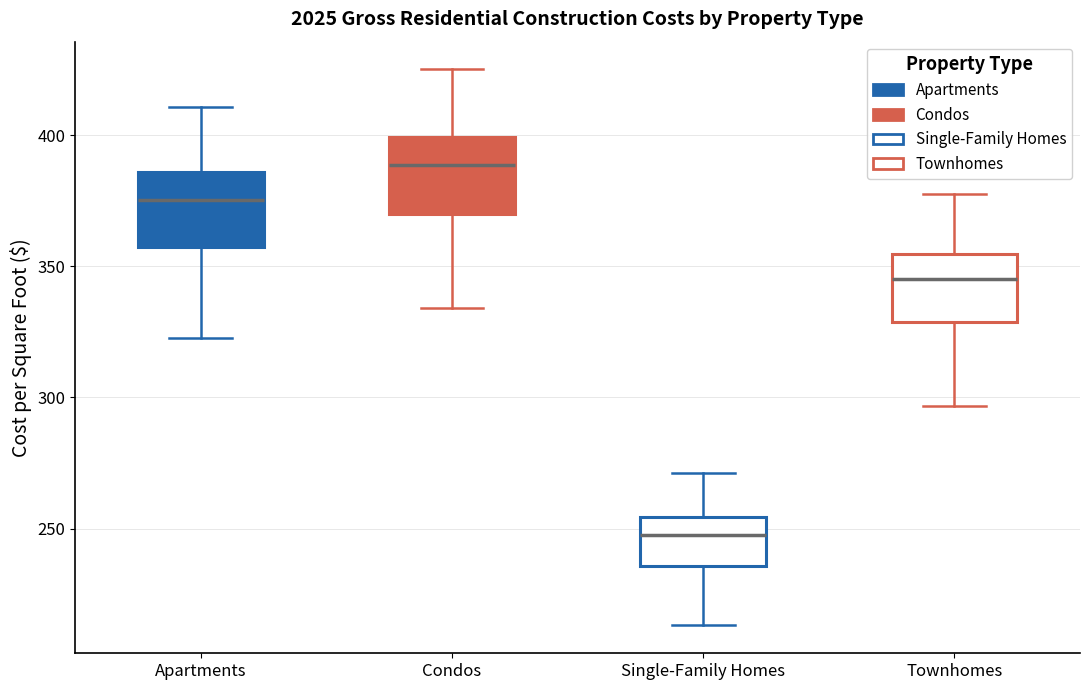

Reading left to right, transcribe this box plot: for each box, give where its median line is, the range the box spans, and where its two whiskers end, as read against the y-axis. The values are not printed on the chart, so give them approximately, as read against the axis.

Apartments: median 375, box 355 to 385, whiskers 325 to 410
Condos: median 390, box 370 to 400, whiskers 335 to 425
Single-Family Homes: median 250, box 235 to 255, whiskers 215 to 270
Townhomes: median 345, box 330 to 355, whiskers 295 to 380